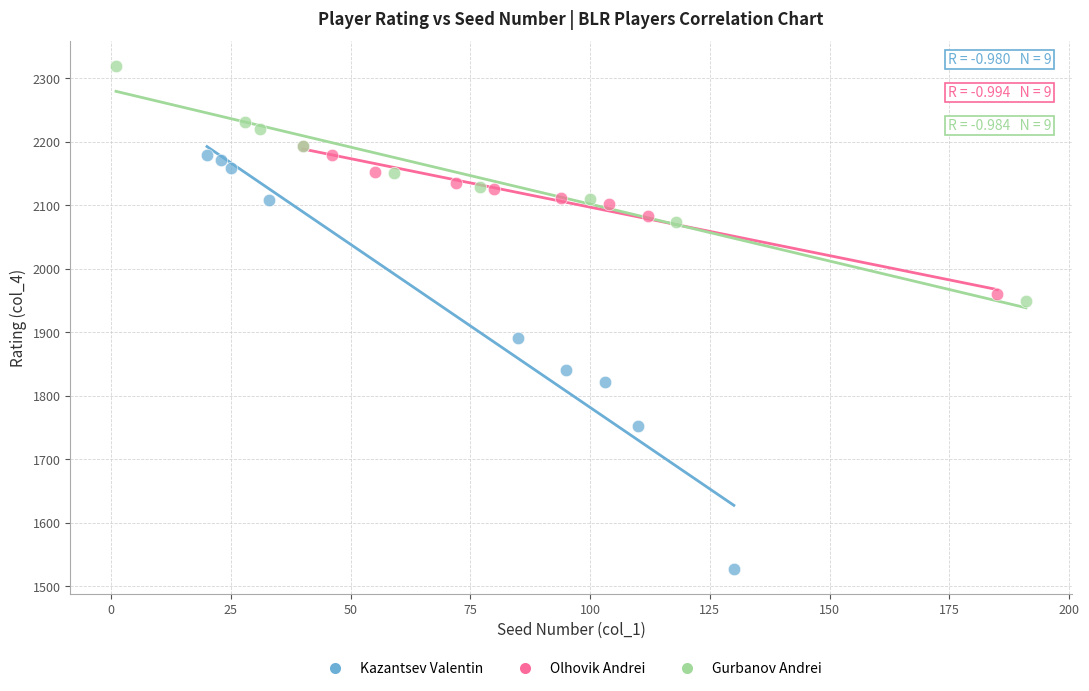

Which series has the largest Y range (max minus min)?

Kazantsev Valentin